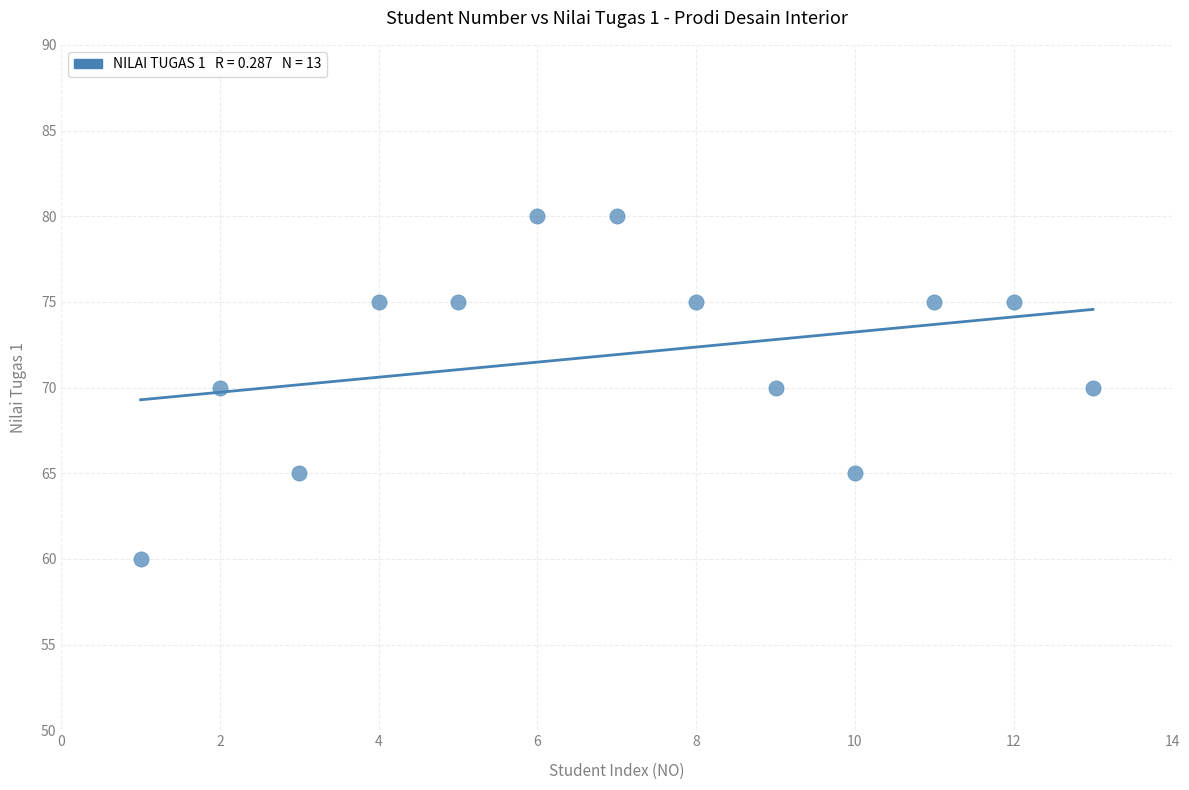

What is the range of X values (max minus min)?

12